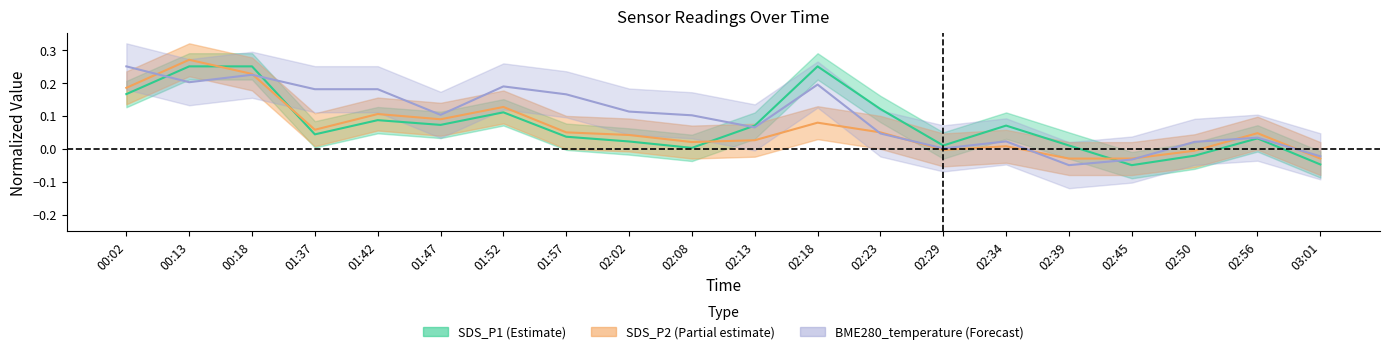

Which series has the widest spread of values?

SDS_P1